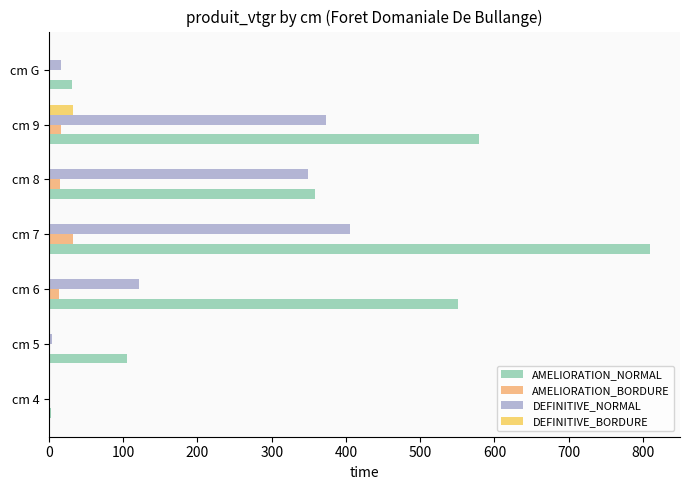

Where is DEFINITIVE_NORMAL nearest to the value 202?

cm 6